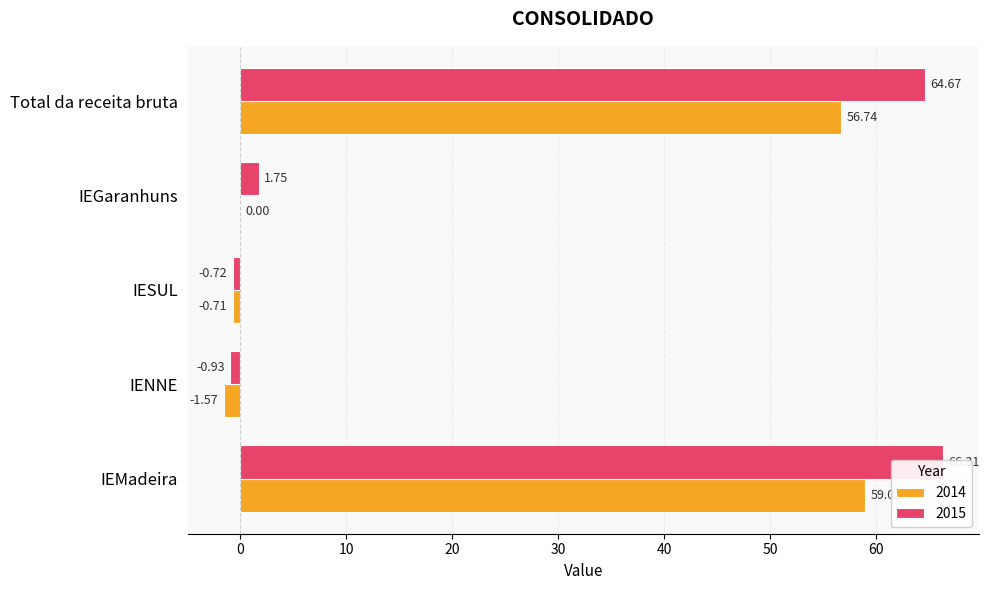

How many data points does each series have?

5